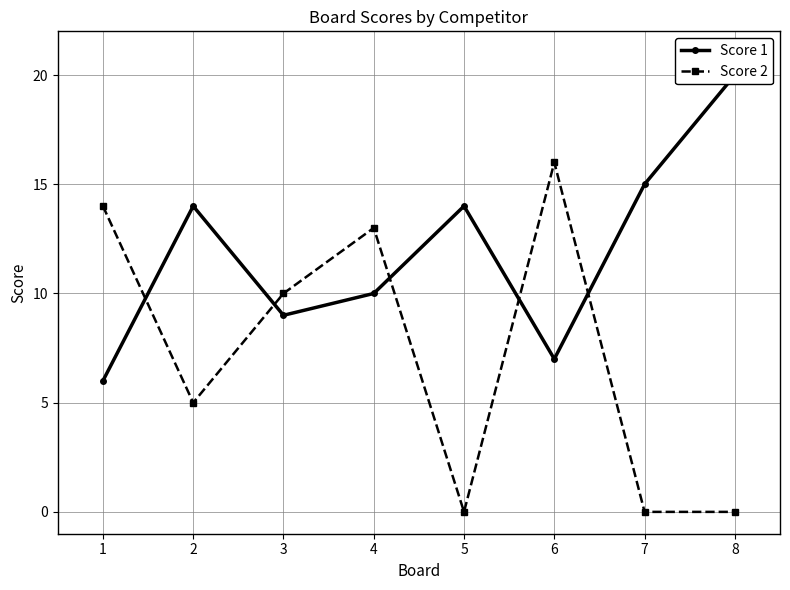

Which series has the widest spread of values?

Score 2